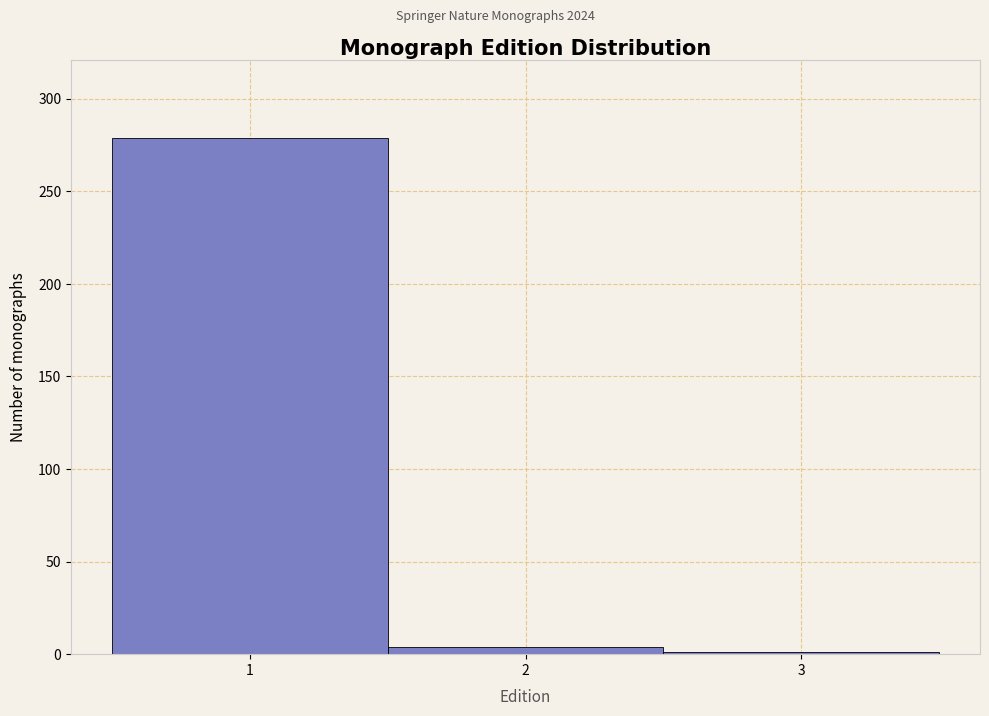

Reading left to right, transcribe this chart: for each bar, give the range it covers on the x-axis and its height. The values are not printed on the chart, so give them approximately, as read against the axis.

0.5 to 1.5: 280
1.5 to 2.5: under 5
2.5 to 3.5: under 5